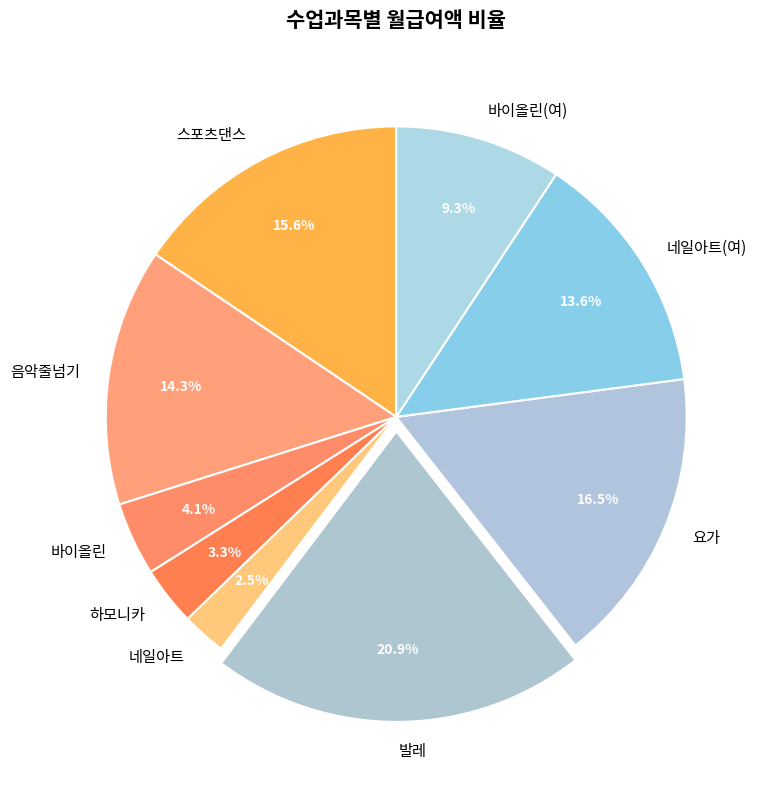

To the nearest percent, what is the difference between the 바이올린 and 음악줄넘기 slice percentages?

10%